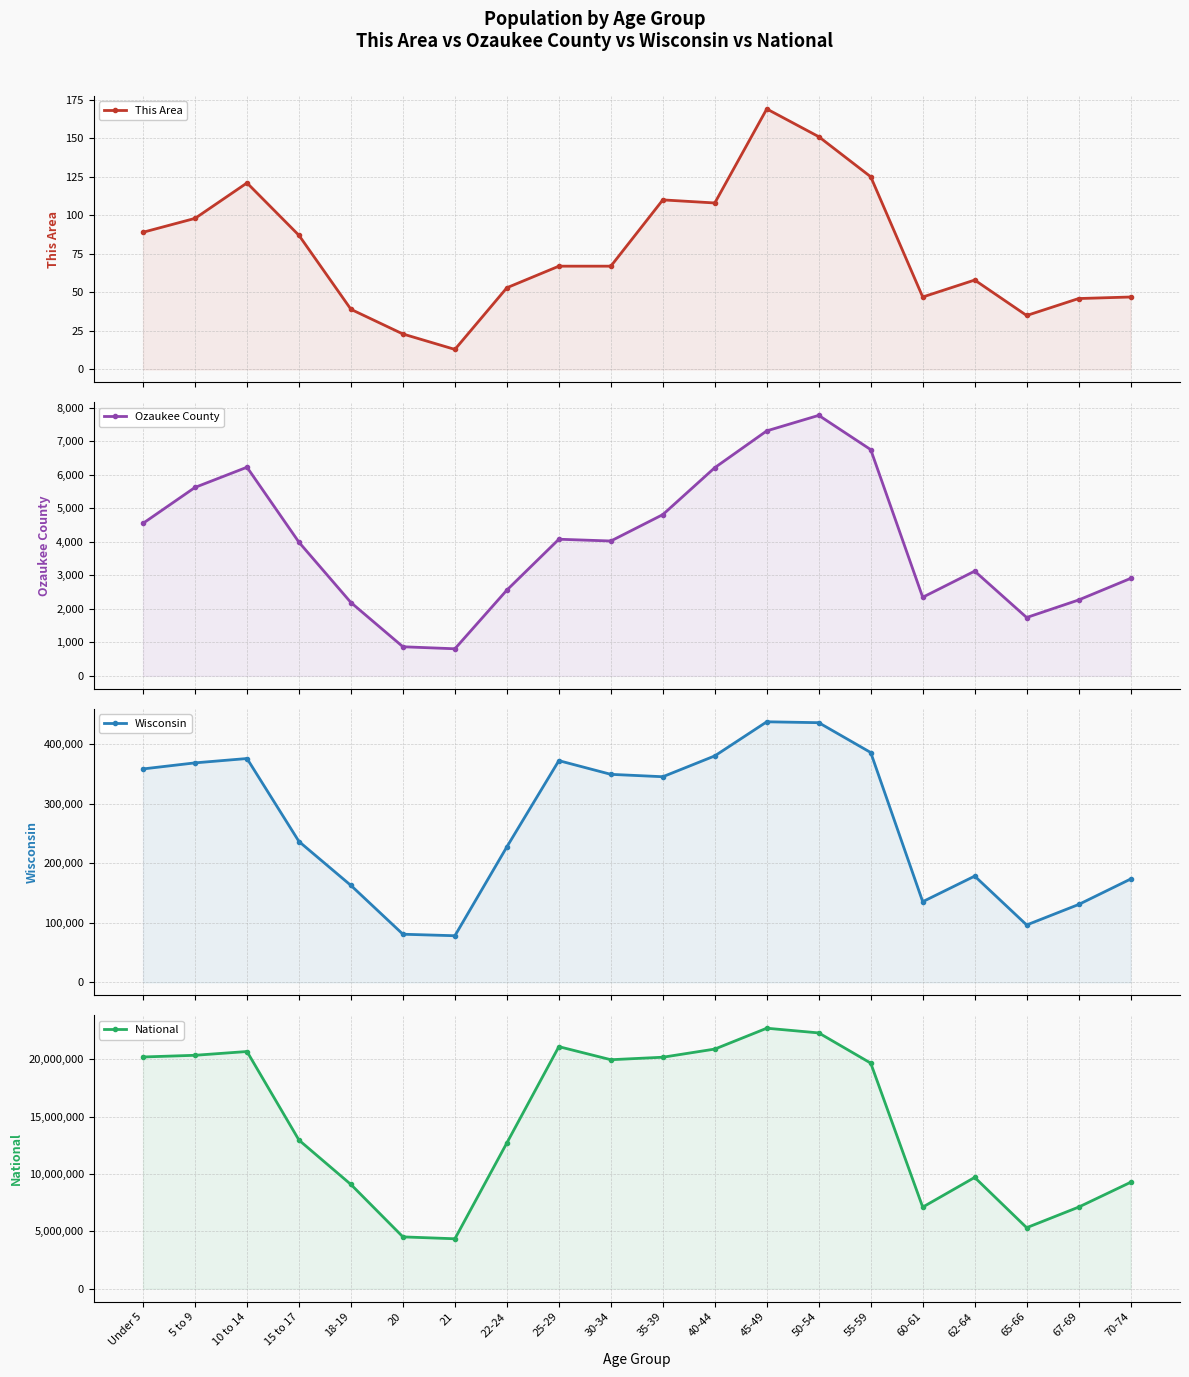

What is the difference between the maximum and second lowest values in the This Area series?

146